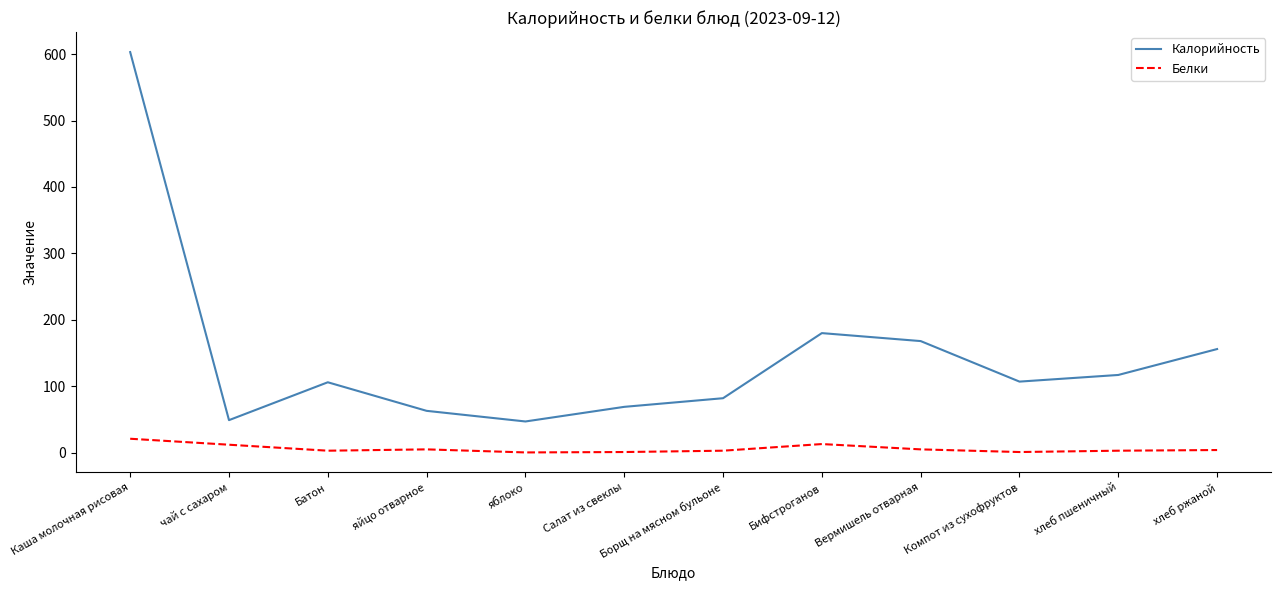

What is the difference between the maximum and minimum values in the Калорийность series?

556.0